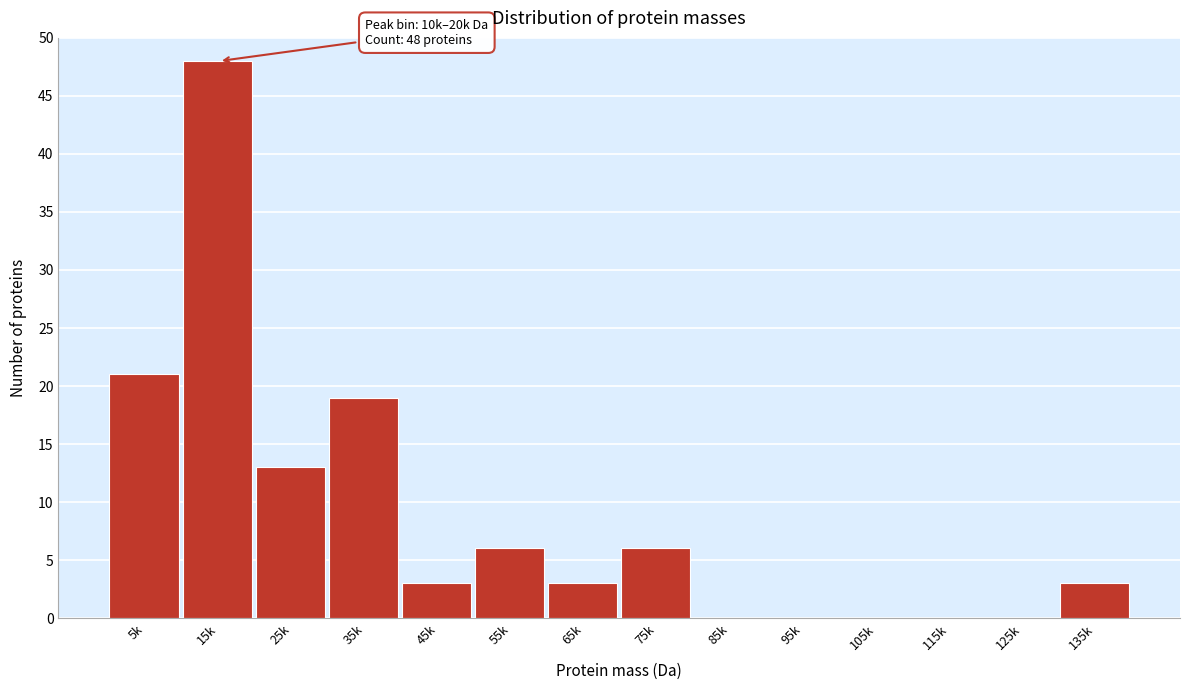

The chart shows a value of 6 at 55k. True or false?

True